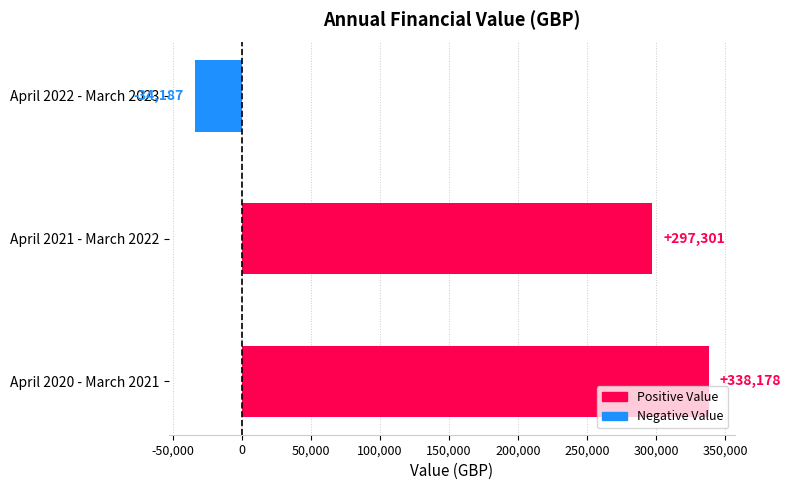

Where is the data nearest to the value 151995?

April 2021 - March 2022